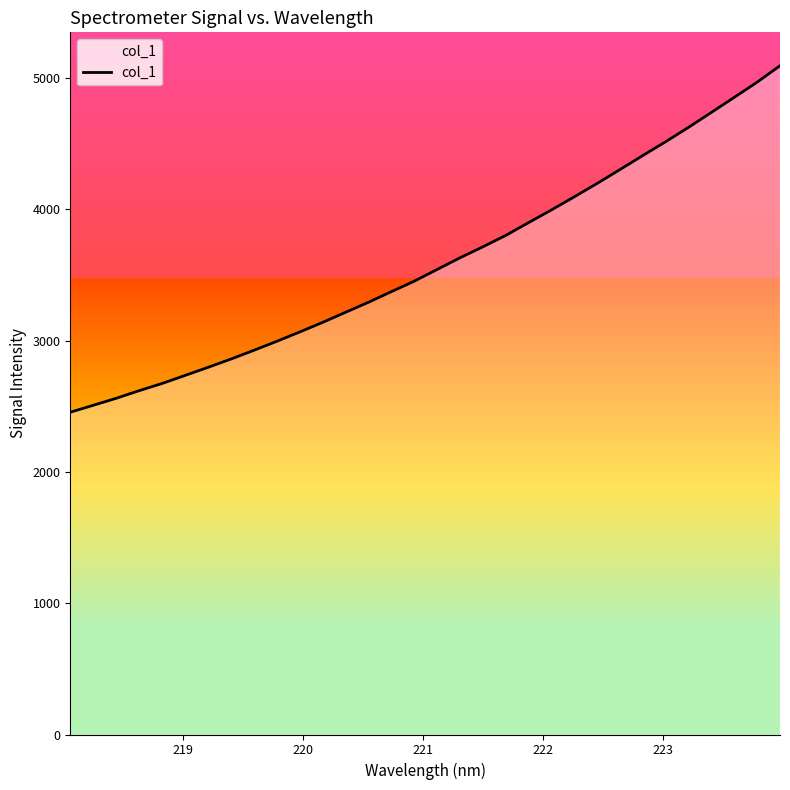

Does the chart have visible grid lines?

No